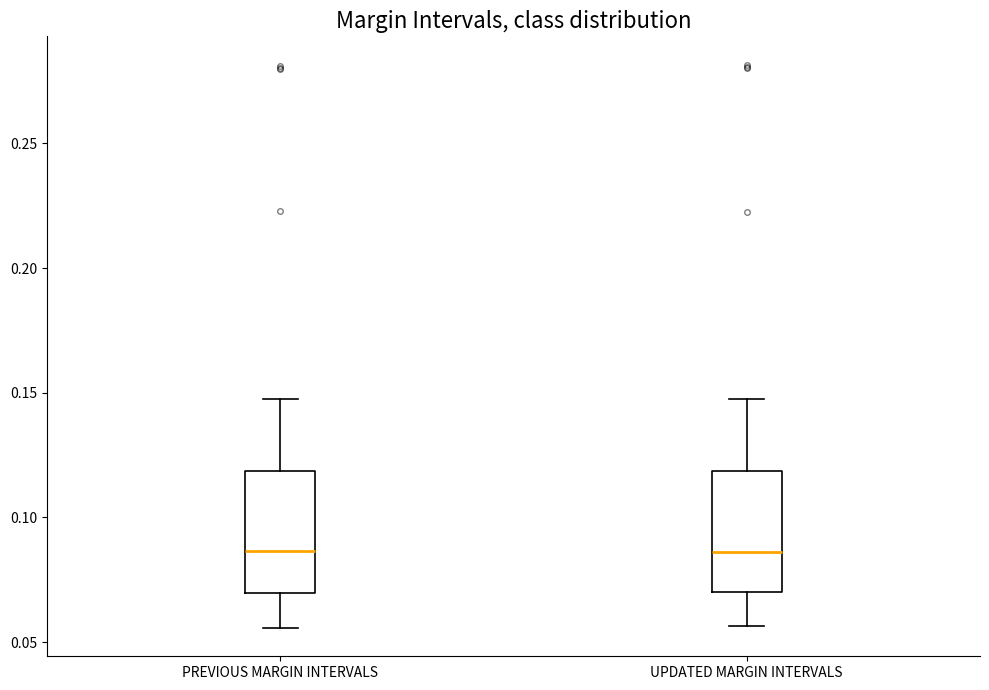

Reading left to right, read every box against the y-axis: the position of its median line, the range the box covers, and the ends of its whiskers. The values are not printed on the chart, so give them approximately, as read against the axis.

PREVIOUS MARGIN INTERVALS: median 0.085, box 0.070 to 0.120, whiskers 0.055 to 0.150
UPDATED MARGIN INTERVALS: median 0.085, box 0.070 to 0.120, whiskers 0.055 to 0.150